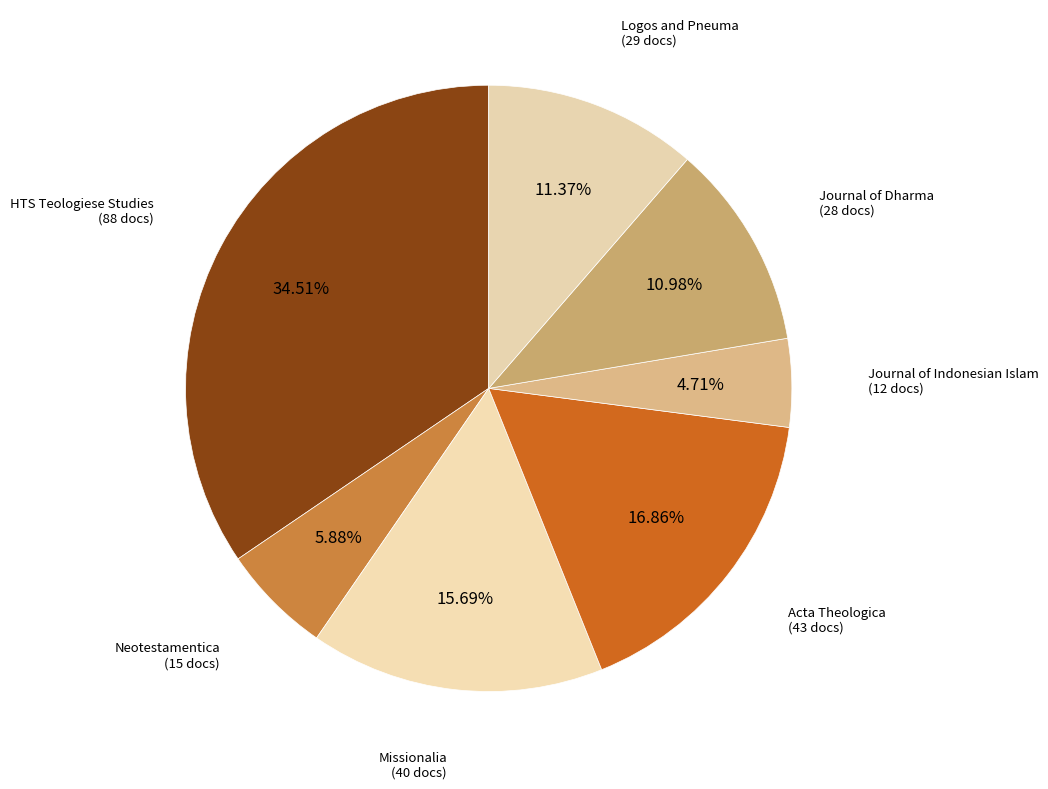

Count the number of slices in the pie.

7